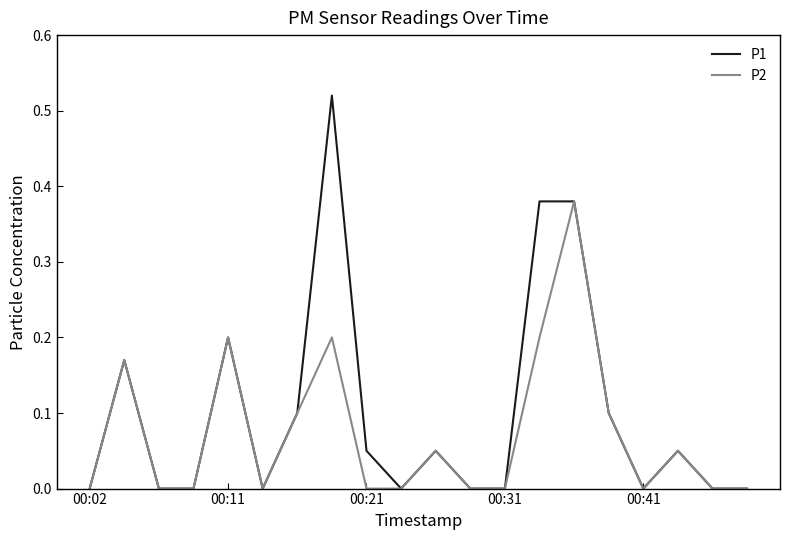

How many series are shown in this chart?

2